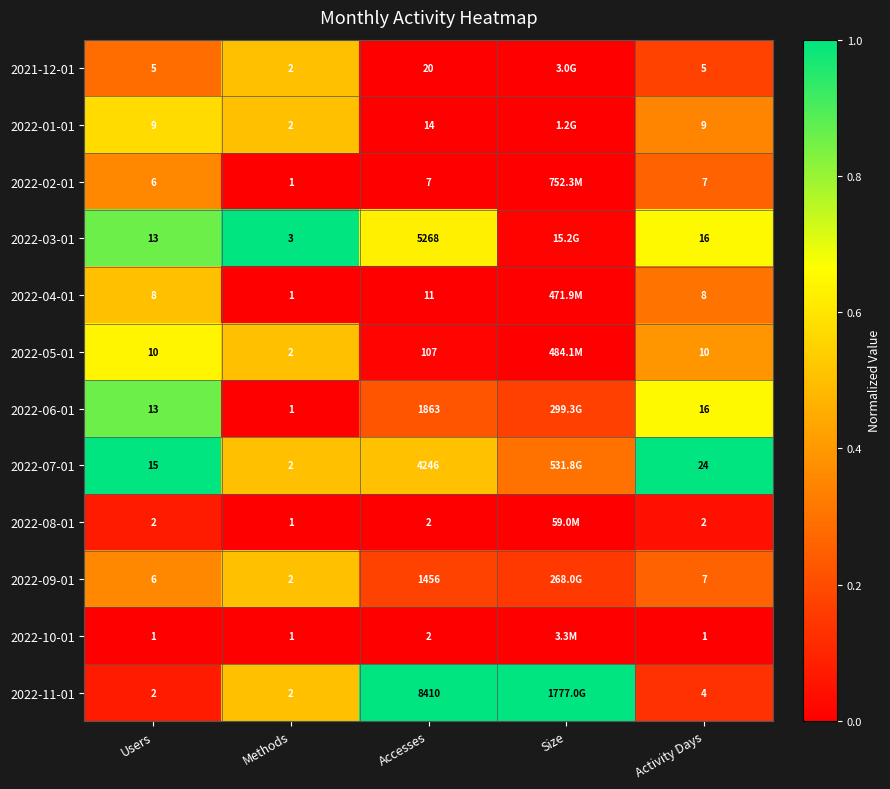

Is the value of 2022-09-01 at Activity Days greater than the value of 2022-03-01 at Accesses?

No